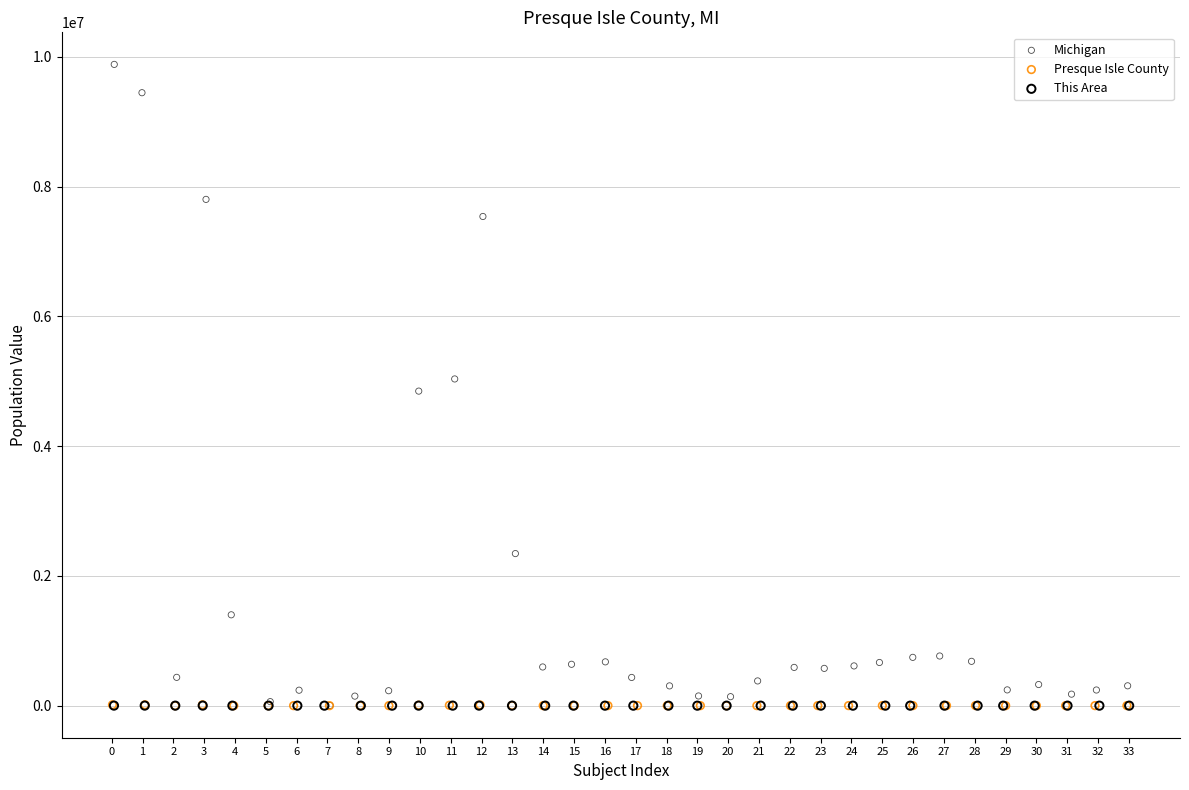

Which series contains the highest Y value?

Michigan